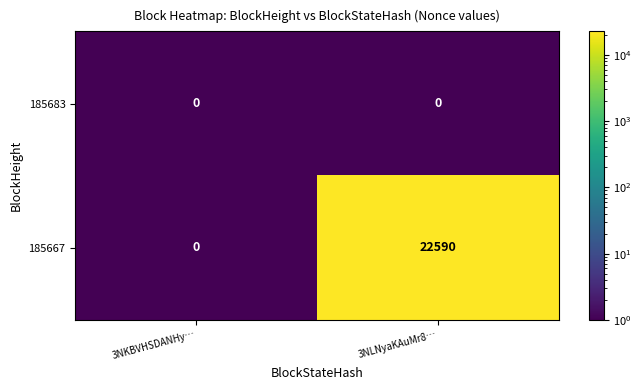

Which series has the largest range (max minus min)?

185667